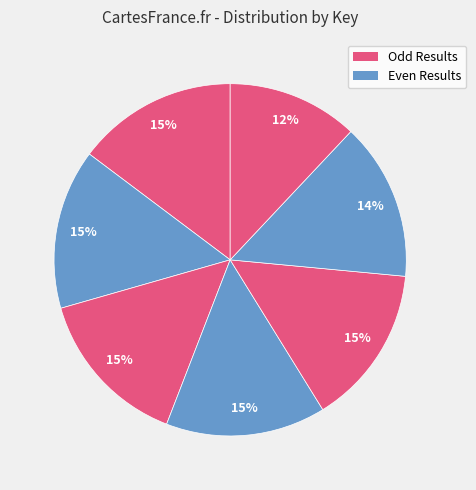

To the nearest percent, what is the difference between the largest and smallest slice percentages?

3%